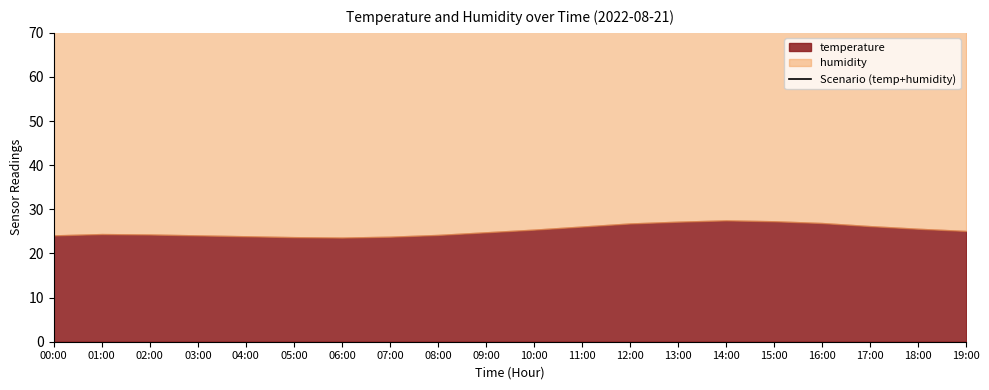

How many lines are shown in the chart?

1